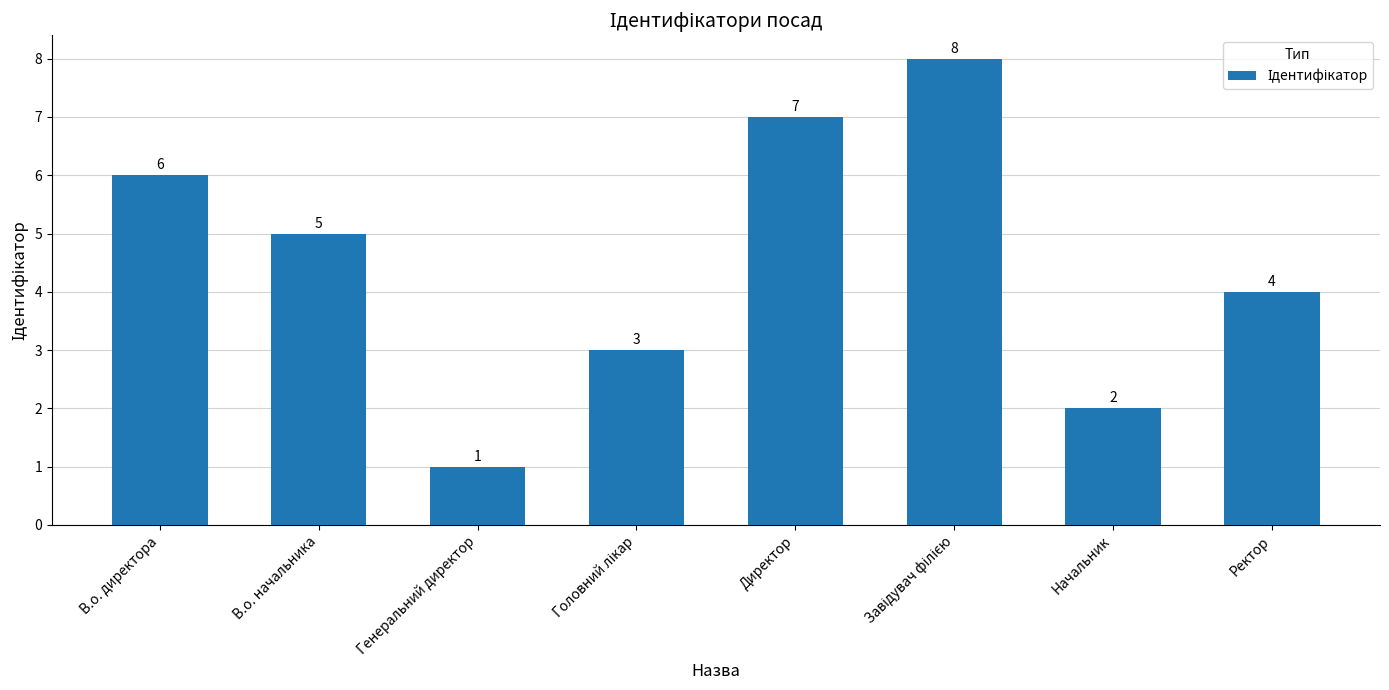

The value at Генеральний директор is 0. True or false?

False